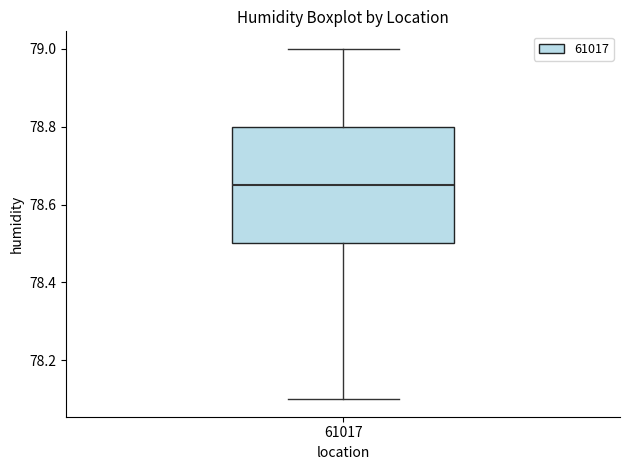

Where does the lower whisker of the box at x = 61017 end on the y-axis? The values are not printed on the chart, so give them approximately, as read against the axis.

78.10